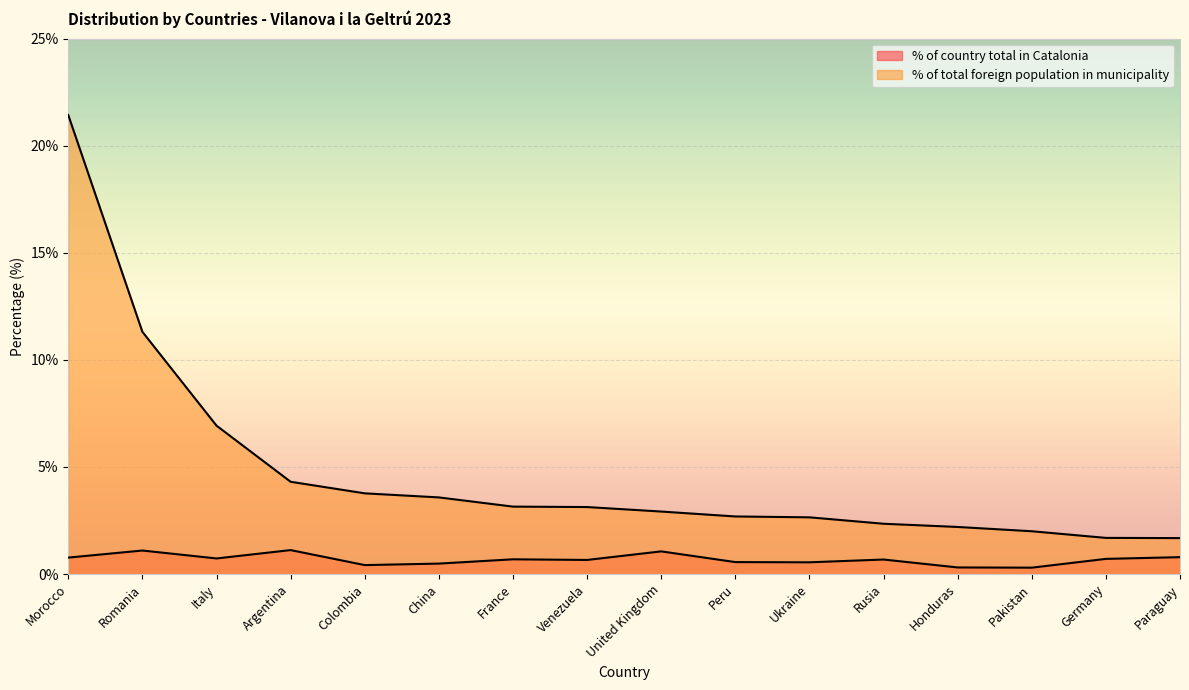

How many interior local valleys does the % of country total in Catalonia series have?

5